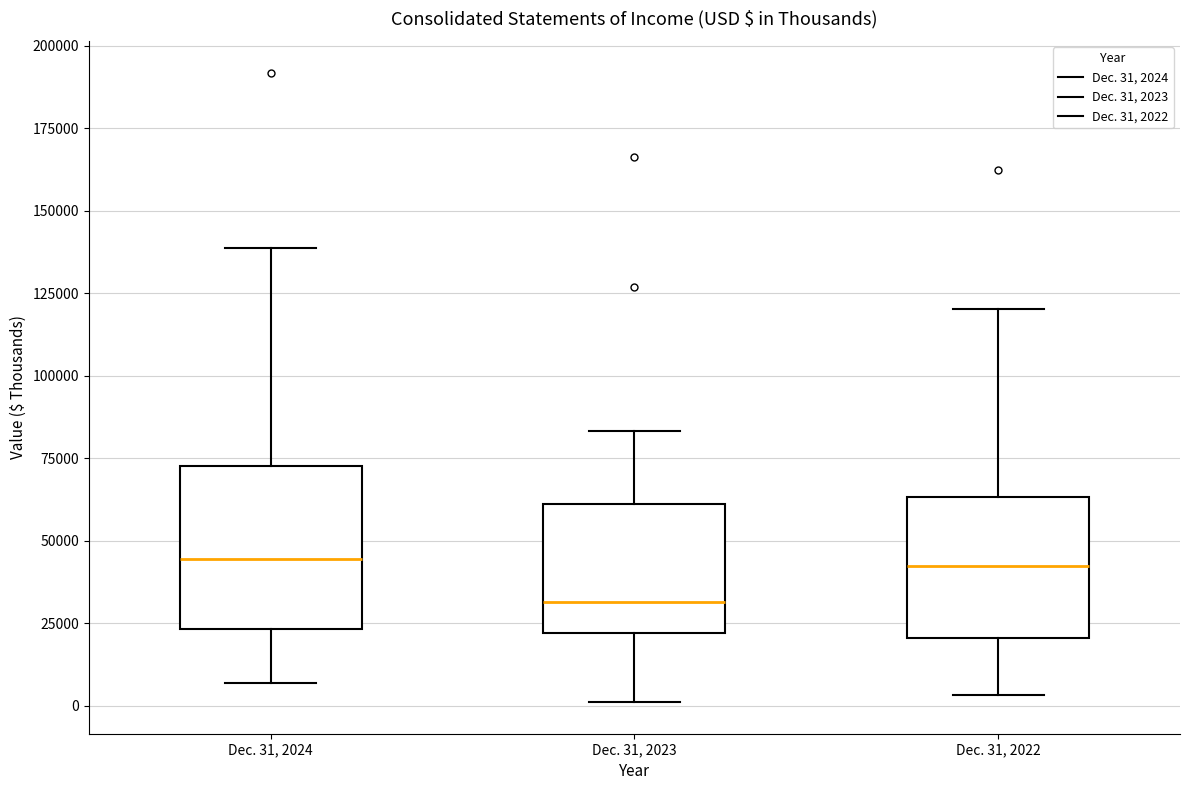

Which box has the lowest median line?

Dec. 31, 2023